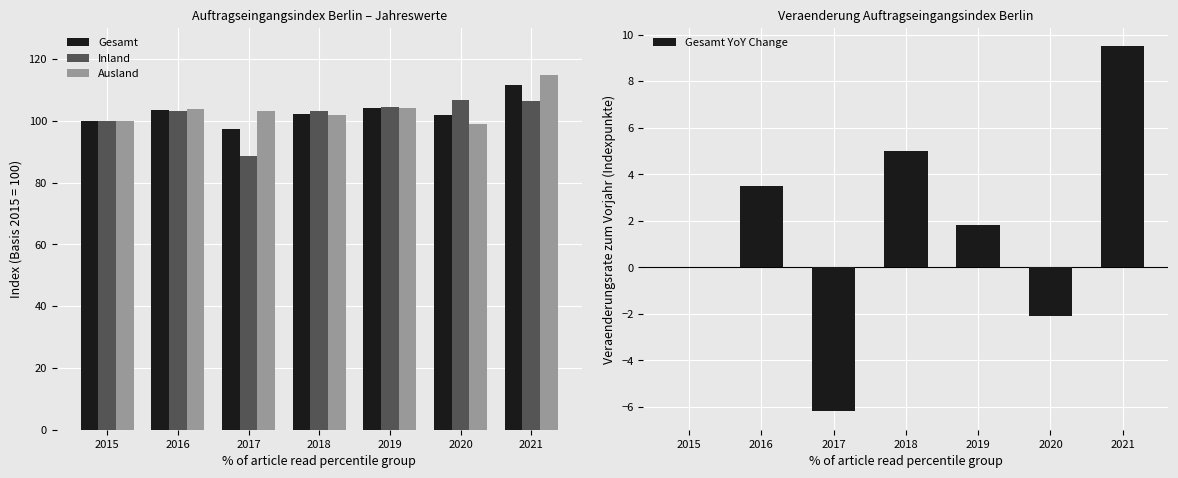

How many values in the Inland series are below 103?

2